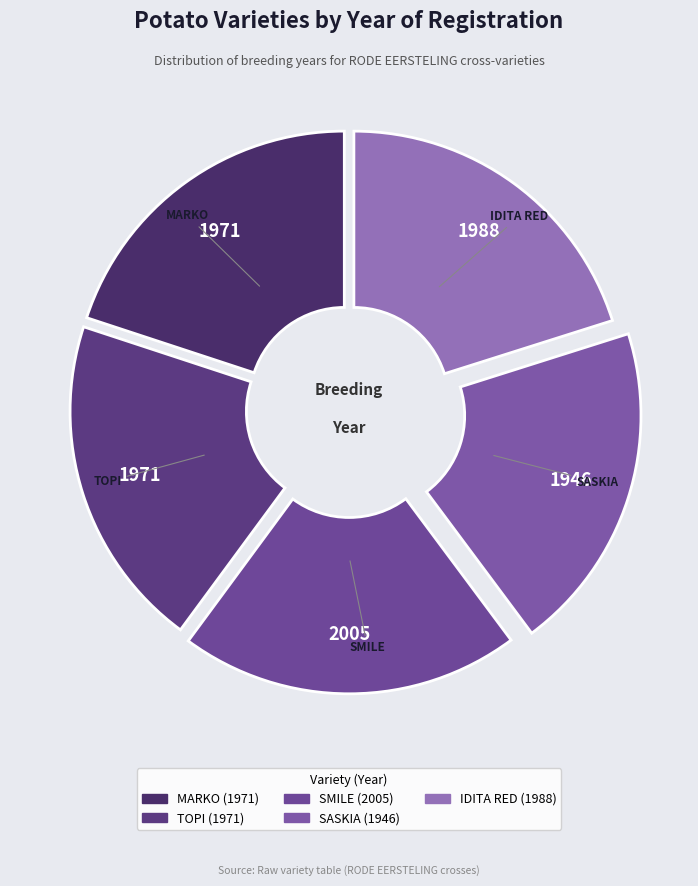

To the nearest percent, what is the combined percentage of TOPI and IDITA RED?

40%